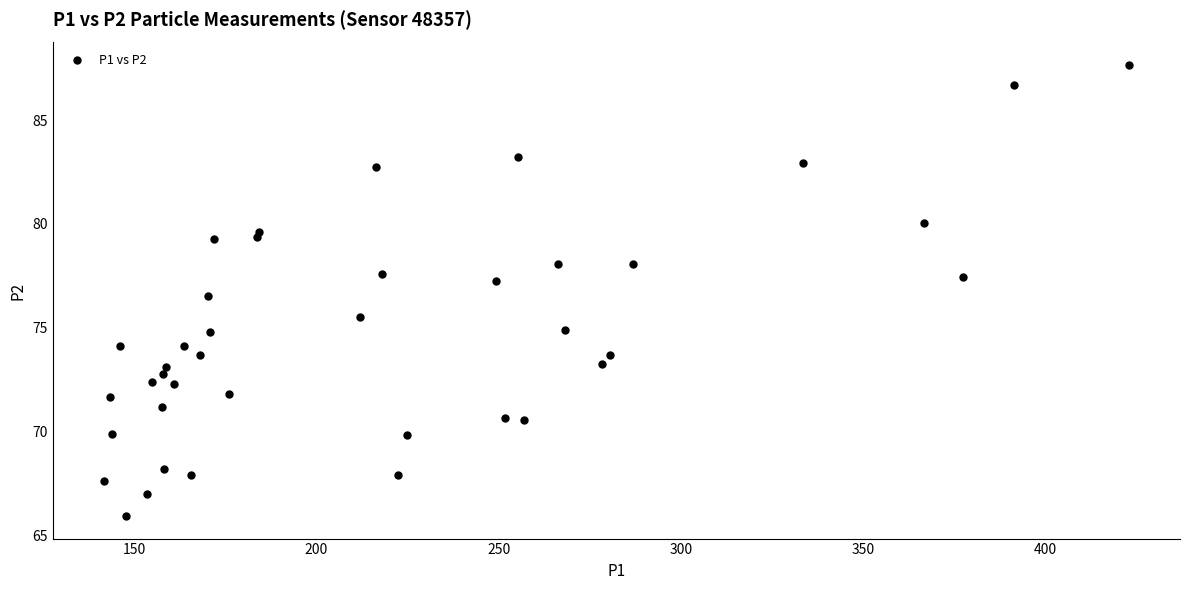

What is the range of X values (max minus min)?

280.9